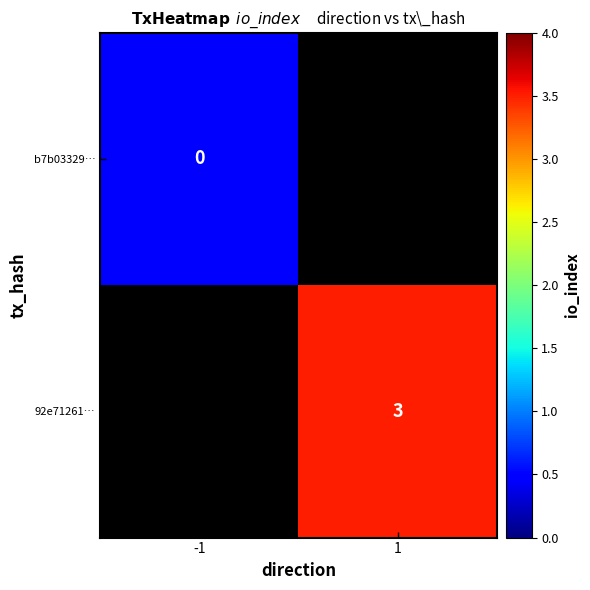

Is it true that 92e71261… equals 4.9 at 1?

False